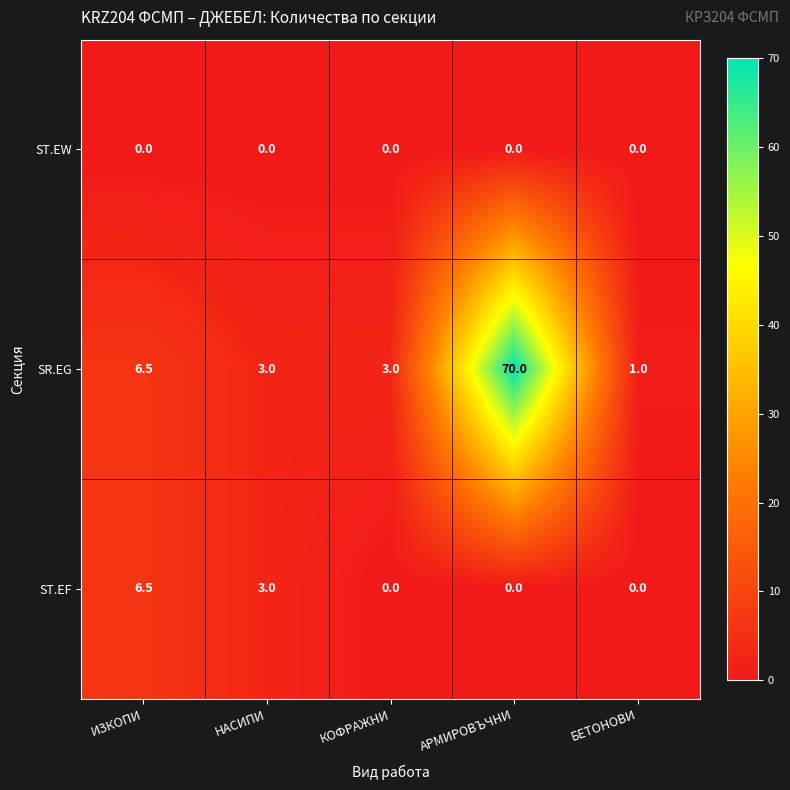

What is the sum of all SR.EG values?

83.5